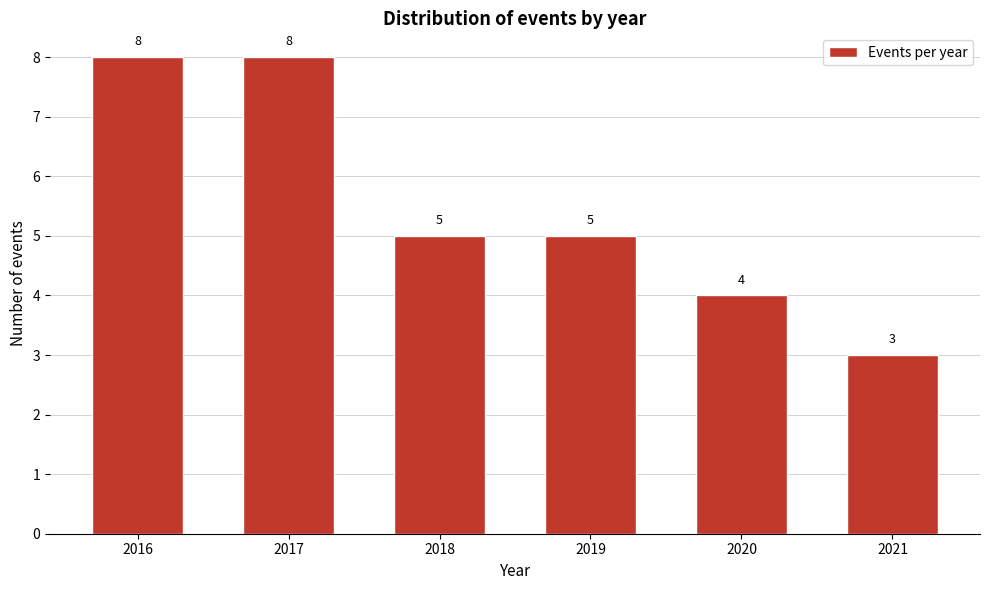

Reading left to right, extract all data points from this chart.

2016=8	2017=8	2018=5	2019=5	2020=4	2021=3